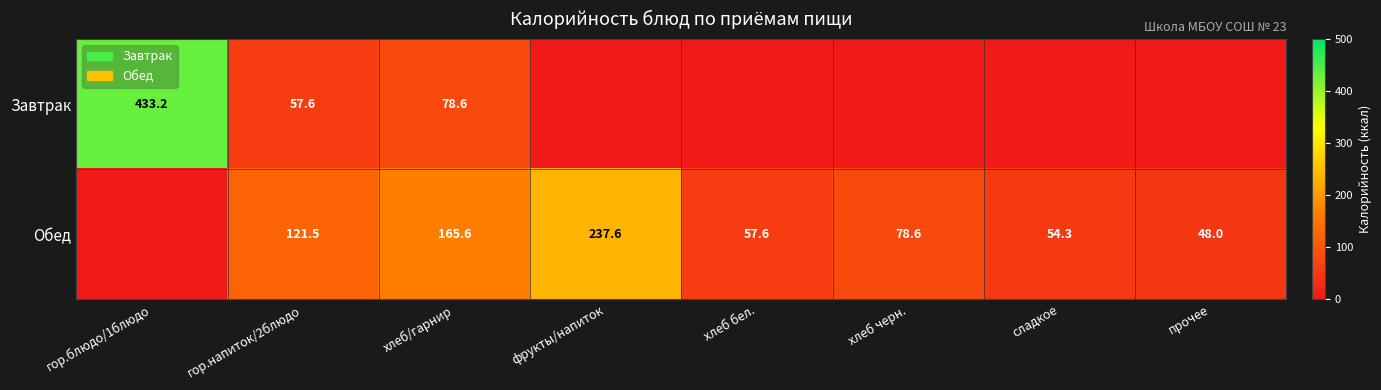

Which label corresponds to the smallest value in the chart?

фрукты/напиток